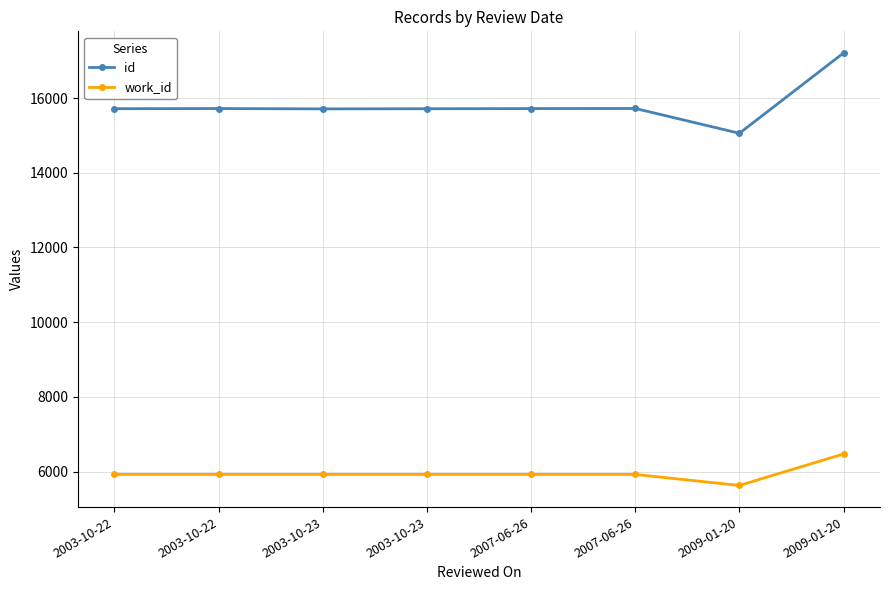

Which series has the largest total across all categories?

id